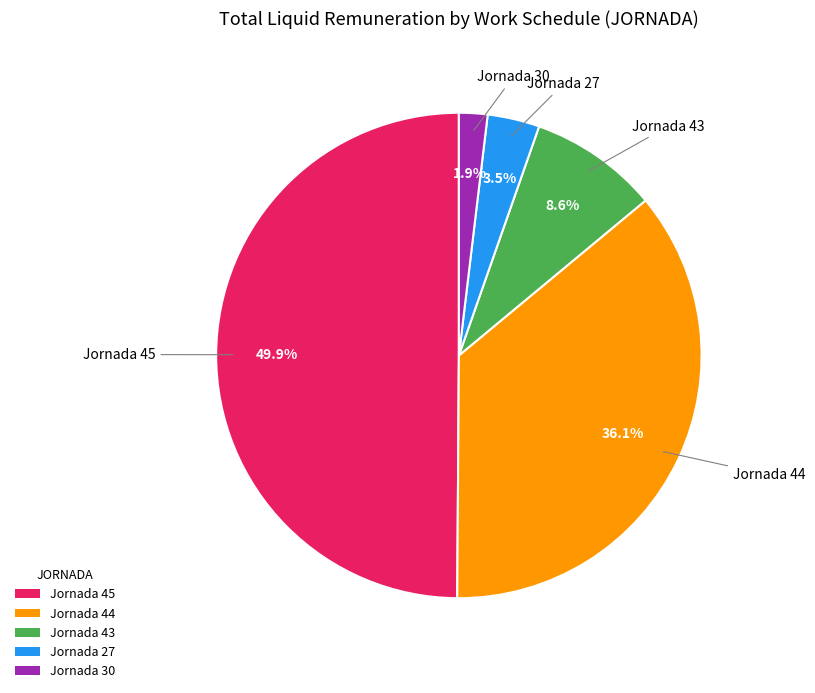

Does Jornada 43 account for over 50% of the chart?

No